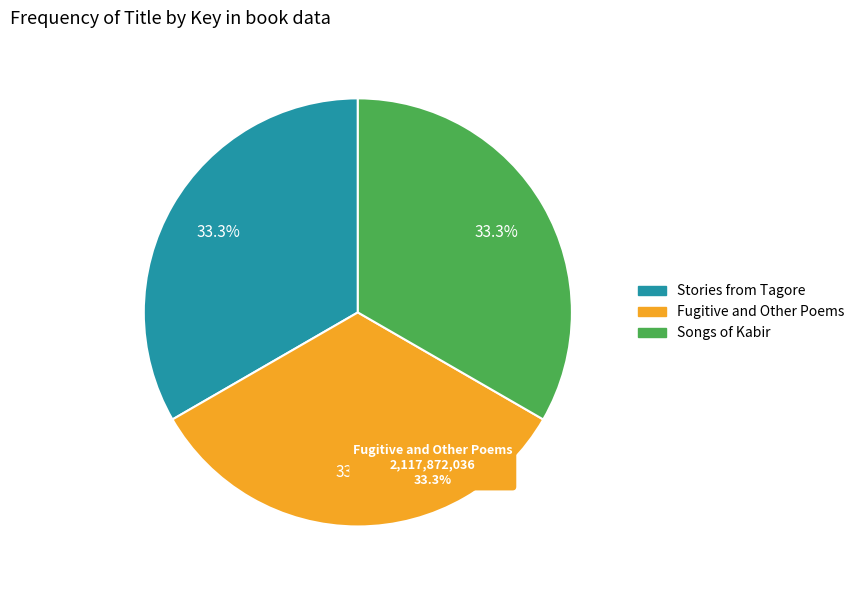

Do Fugitive and Other Poems and Stories from Tagore together represent more than half of the pie?

Yes